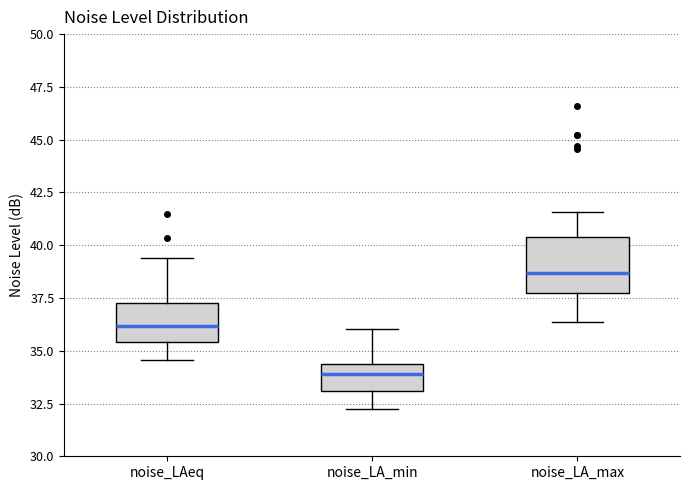

Where does the upper whisker of the box for noise_LAeq end on the y-axis? The values are not printed on the chart, so give them approximately, as read against the axis.

39.5